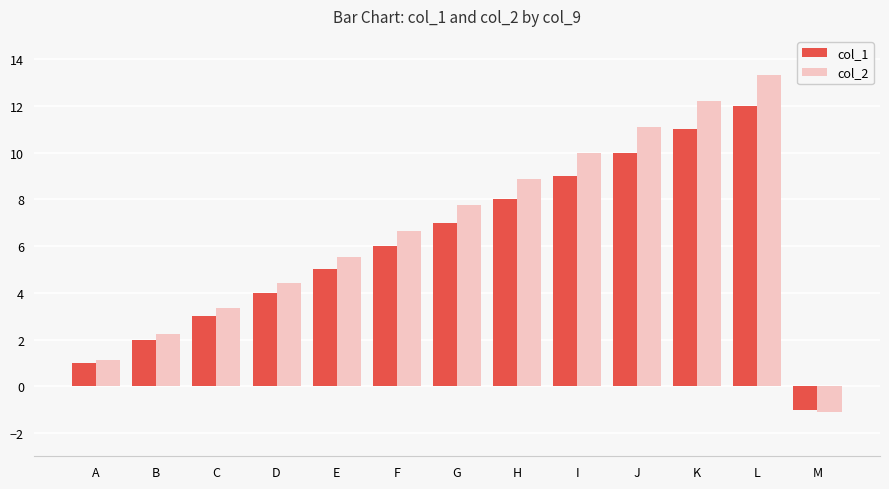

How many categories are shown in the chart?

13